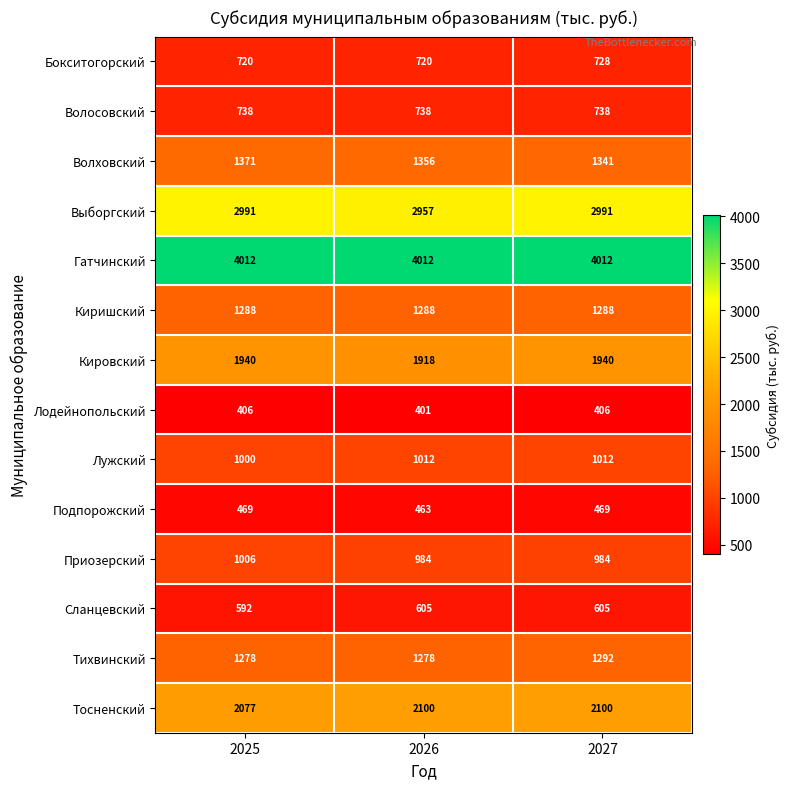

Where is Сланцевский nearest to the value 598?

2025